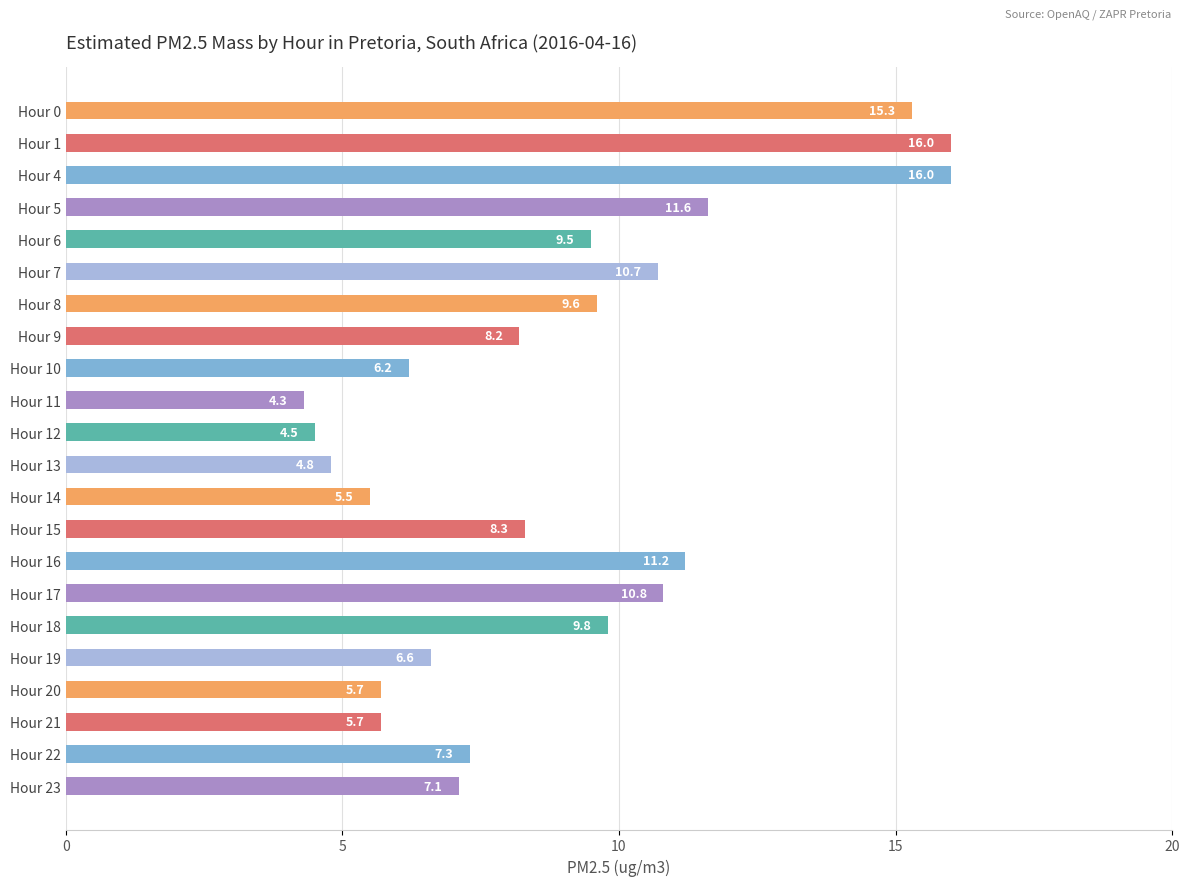

What is the sum of all values?

194.7